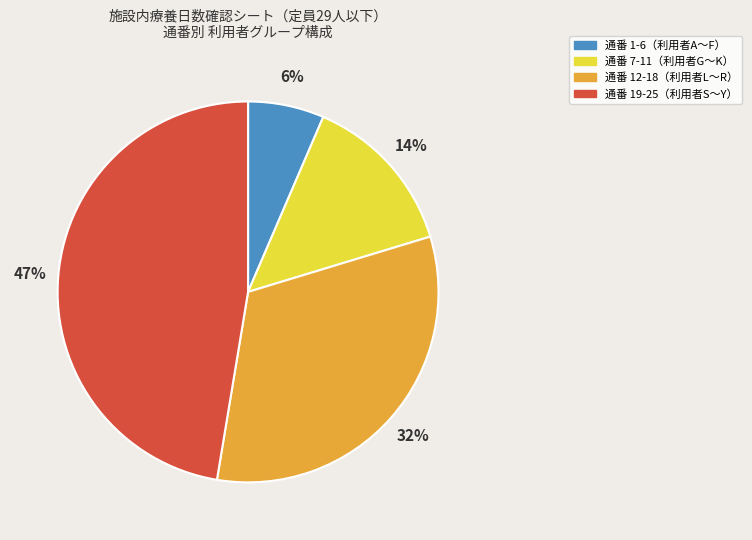

Which has a higher value, 通番 12-18（利用者L〜R） or 通番 1-6（利用者A〜F）?

通番 12-18（利用者L〜R）